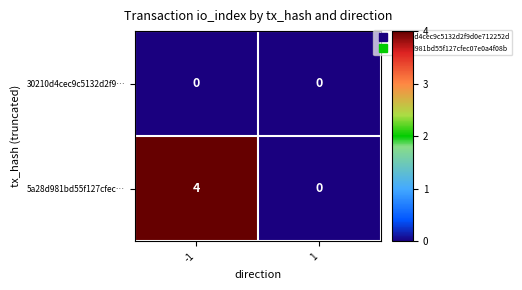

Which series changed the most between -1 and 1?

5a28d981bd55f127cfec…